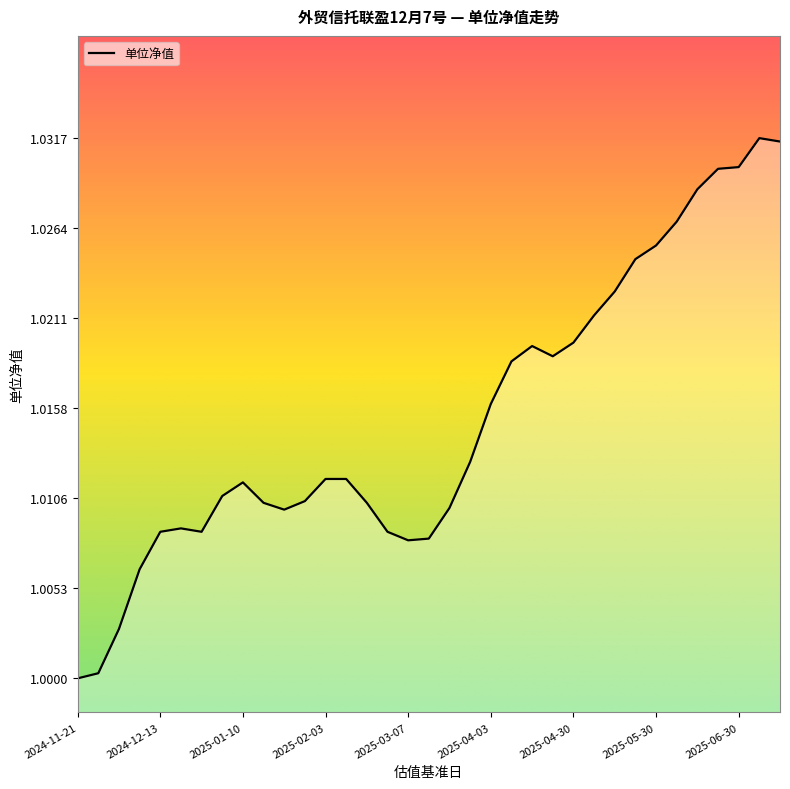

Does the chart have visible grid lines?

No